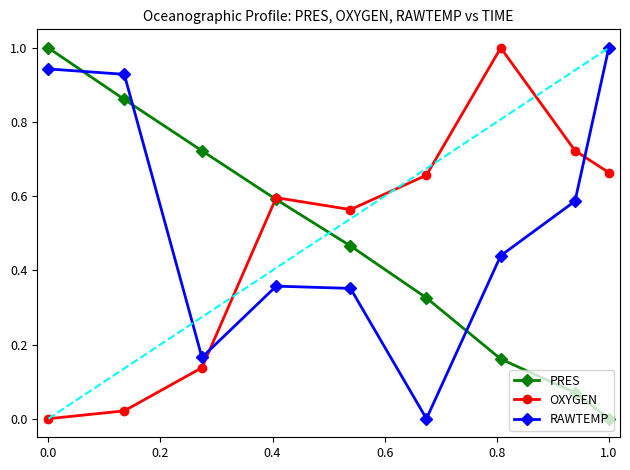

True or false: OXYGEN has more than 0 points higher than both neighbors.

True